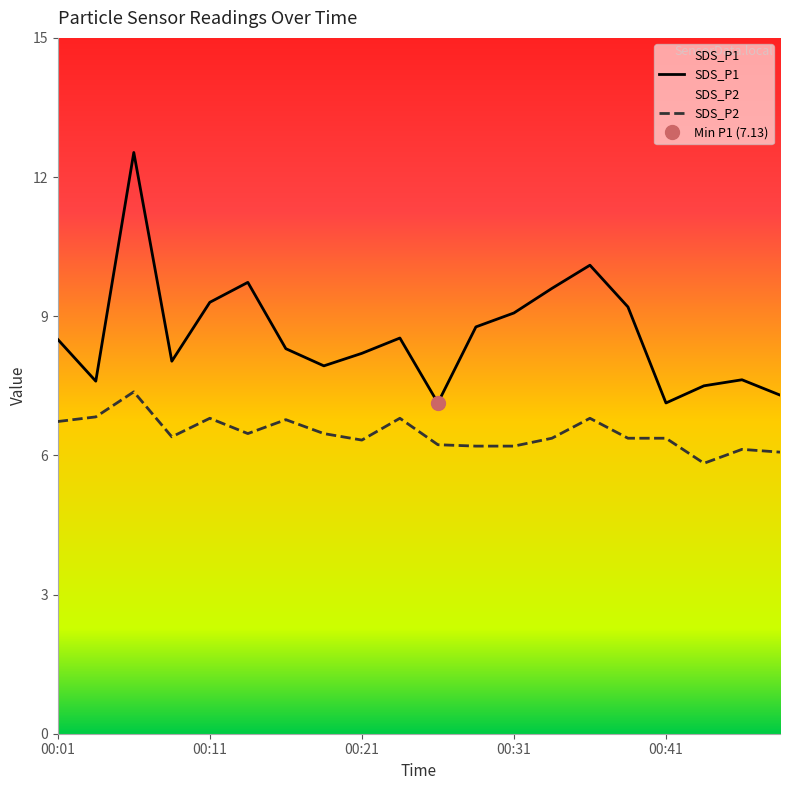

Does the chart have visible grid lines?

No